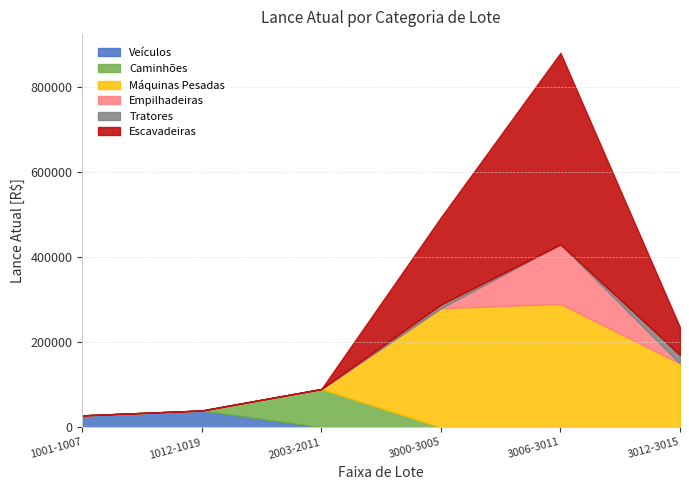

At which category is the sum across all series the highest?

3006-3011